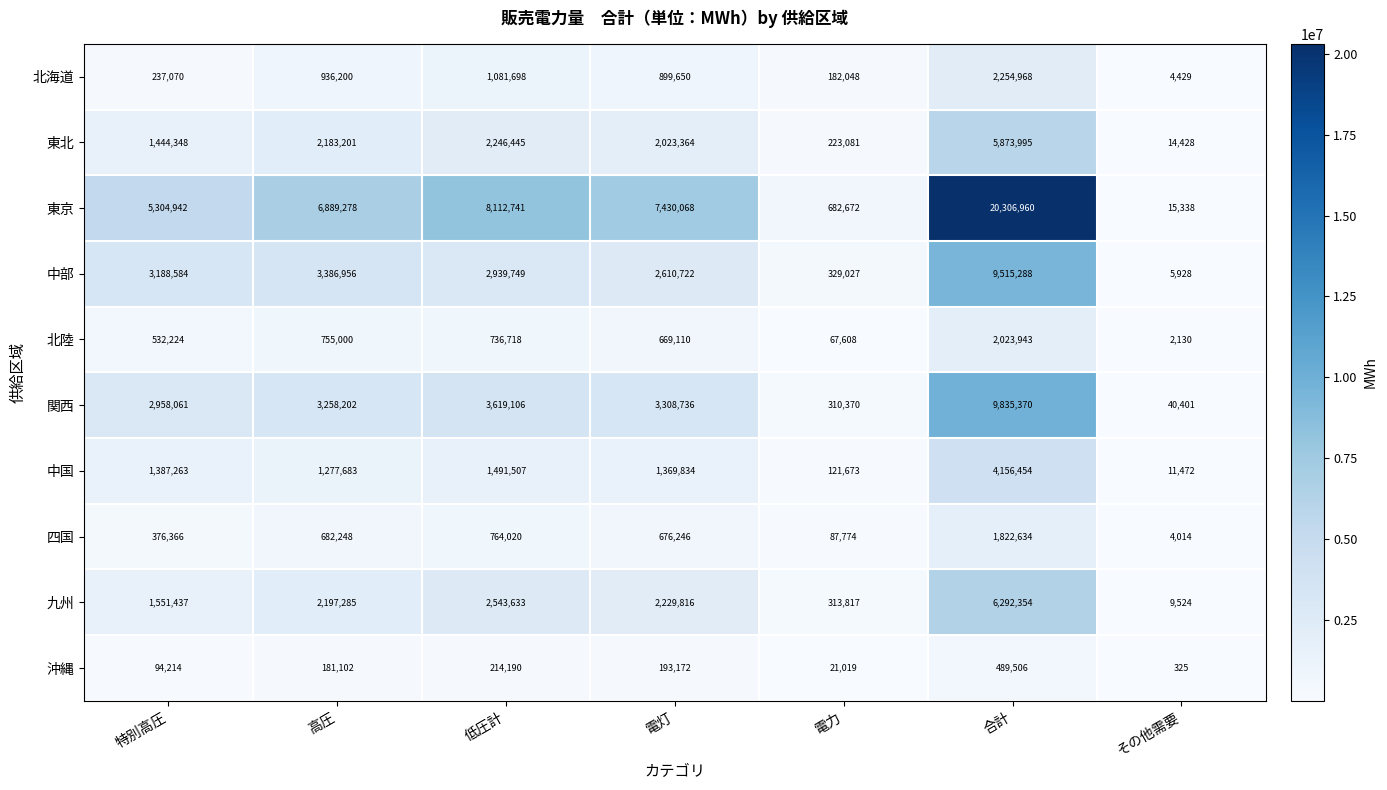

At 特別高圧, list the series in order from smallest to largest.

沖縄, 北海道, 四国, 北陸, 中国, 東北, 九州, 関西, 中部, 東京